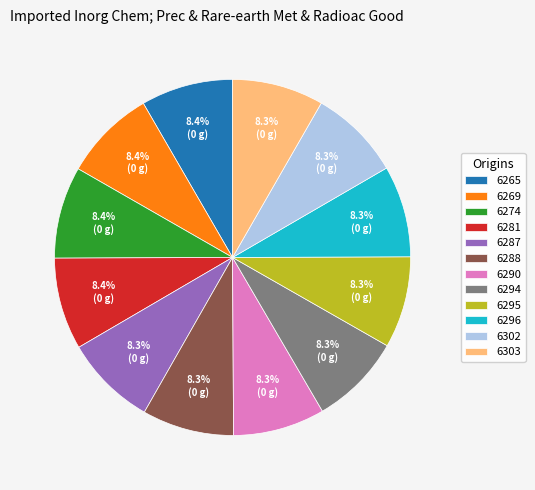

Approximately how many times larger is the value at 6296 compared to 6294?

1.0